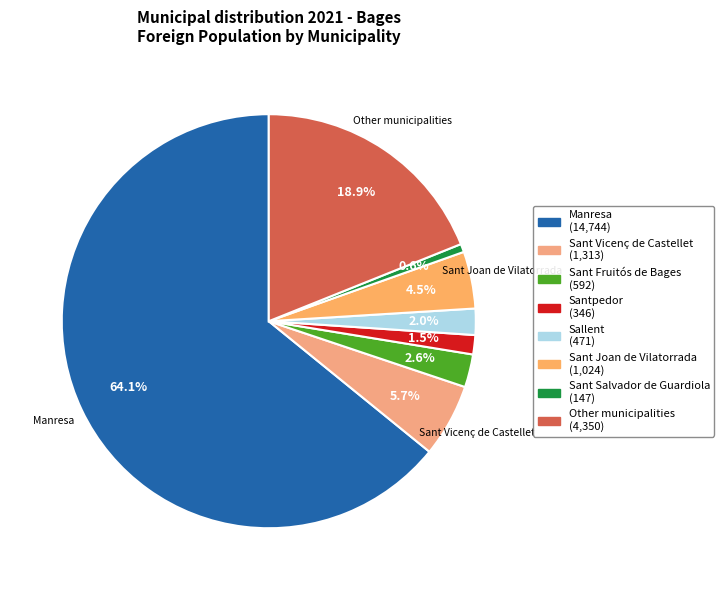

Combined, do Sant Joan de Vilatorrada and Manresa account for over 50%?

Yes